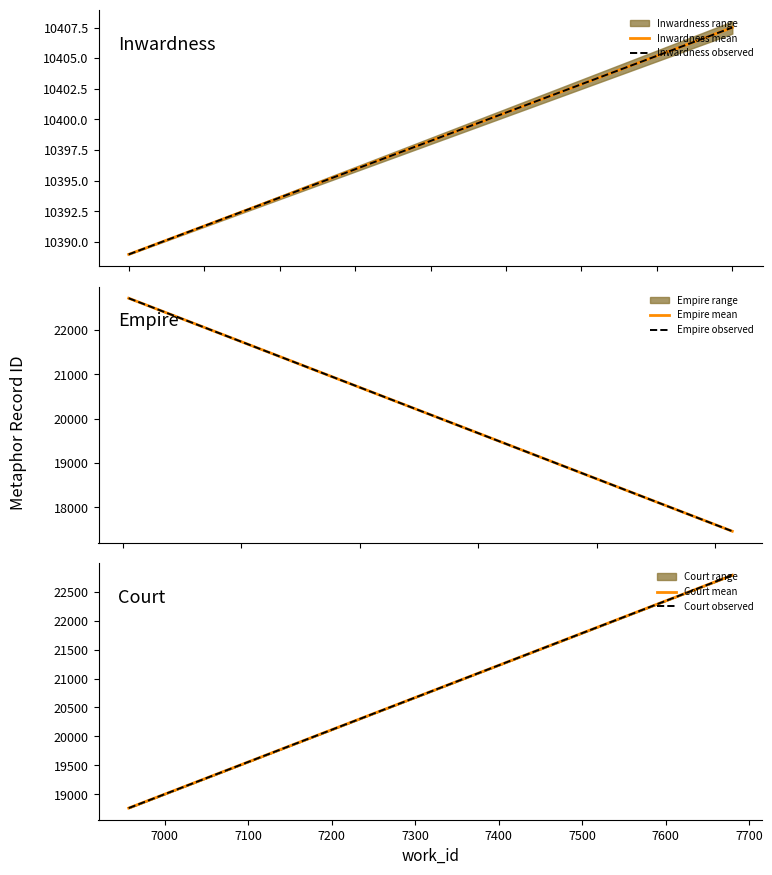

How many data points in Court observed are less than 22785?

1